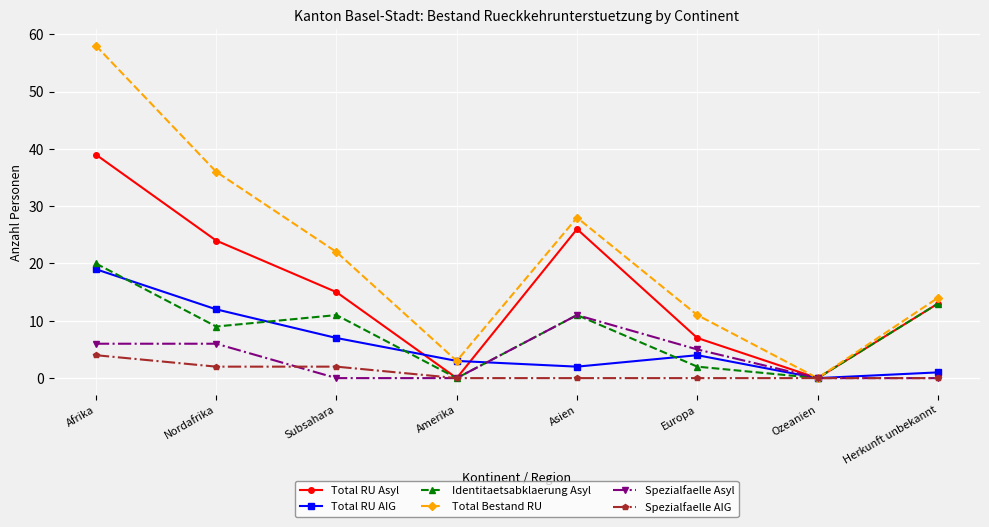

Reading left to right, extract all data points from this chart.

Total RU Asyl: Afrika=39	Nordafrika=24	Subsahara=15	Amerika=0	Asien=26	Europa=7	Ozeanien=0	Herkunft unbekannt=13
Total RU AIG: Afrika=19	Nordafrika=12	Subsahara=7	Amerika=3	Asien=2	Europa=4	Ozeanien=0	Herkunft unbekannt=1
Identitaetsabklaerung Asyl: Afrika=20	Nordafrika=9	Subsahara=11	Amerika=0	Asien=11	Europa=2	Ozeanien=0	Herkunft unbekannt=13
Total Bestand RU: Afrika=58	Nordafrika=36	Subsahara=22	Amerika=3	Asien=28	Europa=11	Ozeanien=0	Herkunft unbekannt=14
Spezialfaelle Asyl: Afrika=6	Nordafrika=6	Subsahara=0	Amerika=0	Asien=11	Europa=5	Ozeanien=0	Herkunft unbekannt=0
Spezialfaelle AIG: Afrika=4	Nordafrika=2	Subsahara=2	Amerika=0	Asien=0	Europa=0	Ozeanien=0	Herkunft unbekannt=0